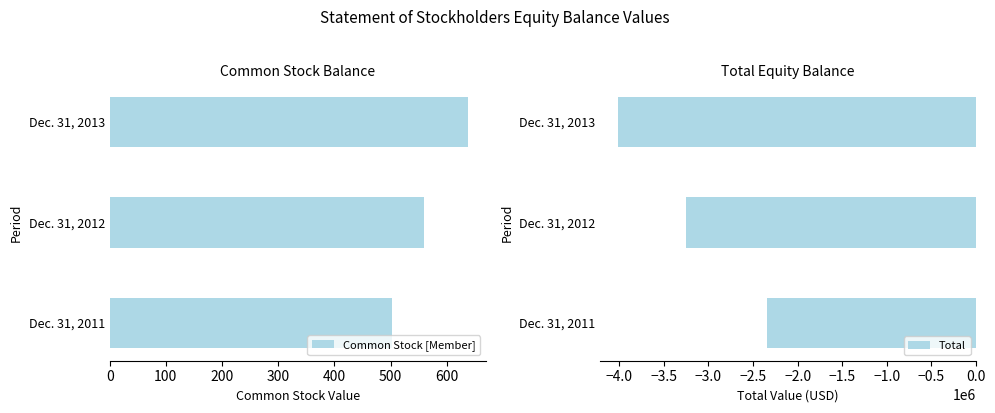

Count the Common Stock [Member] values in the range 503 to 637.

3